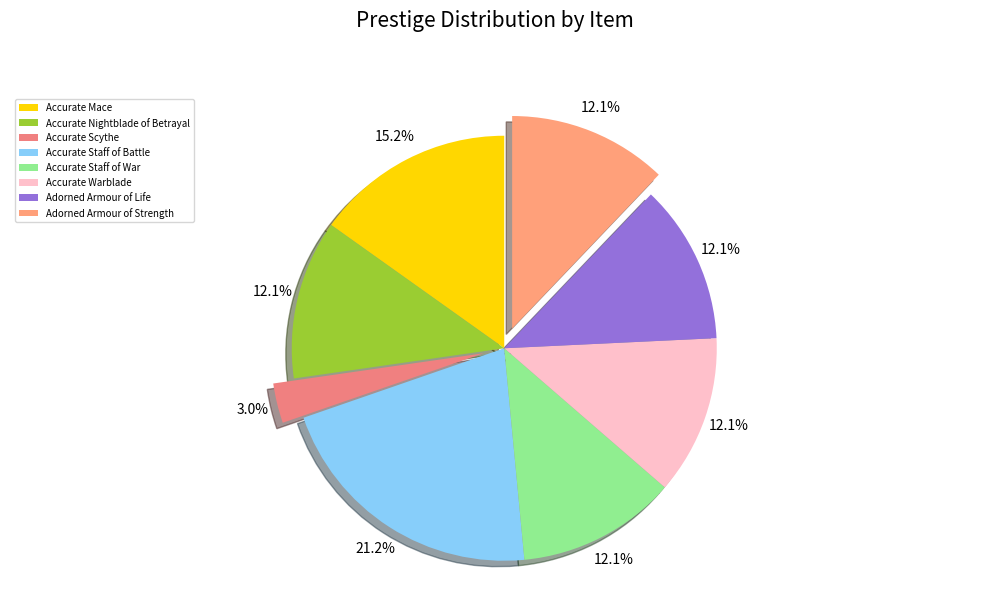

Is it true that Adorned Armour of Strength is 12% of the pie?

True